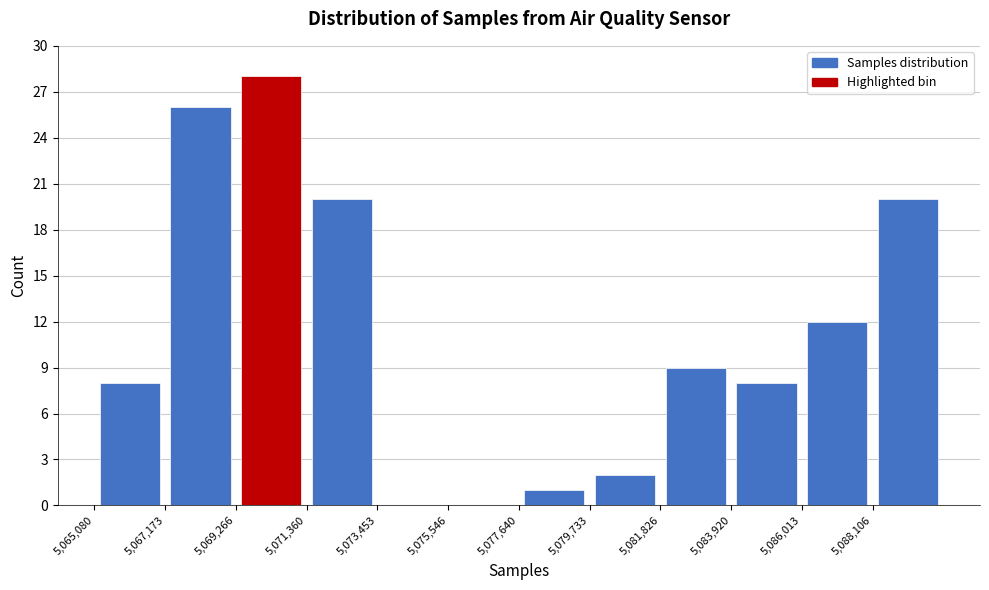

Reading left to right, list every bar in this chart as the range it spans on the x-axis followed by its height. Neither the bar edges nor the heights are printed on the chart, so give them approximately, as read against the axes.

5065000 to 5067000: 8
5067000 to 5069500: 26
5069500 to 5071500: 28
5071500 to 5073500: 20
5073500 to 5075500: 0
5075500 to 5077500: 0
5077500 to 5079500: 1
5079500 to 5082000: 2
5082000 to 5084000: 9
5084000 to 5086000: 8
5086000 to 5088000: 12
5088000 to 5090000: 20